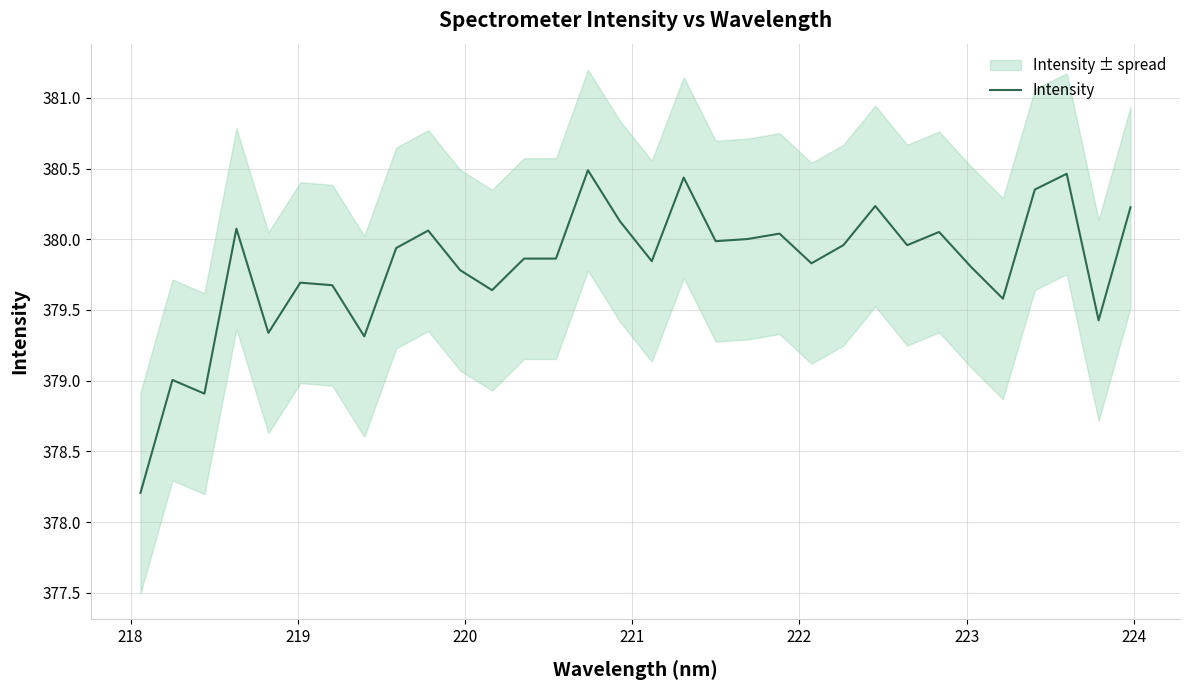

What is the minimum value for Intensity?

378.2